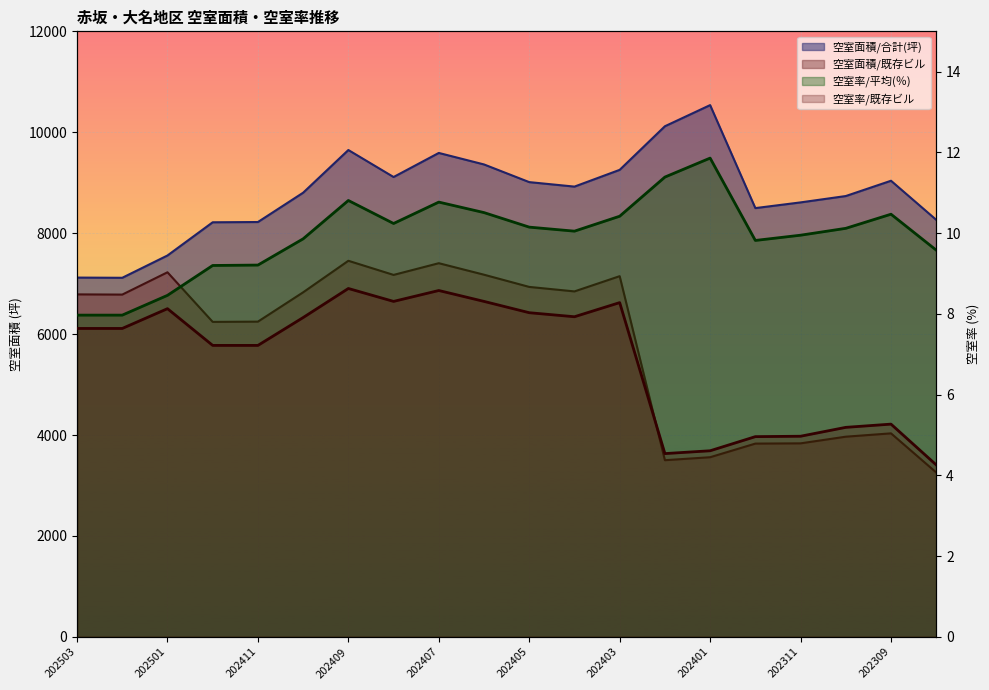

Between 202308 and 202311, which is larger?

202311